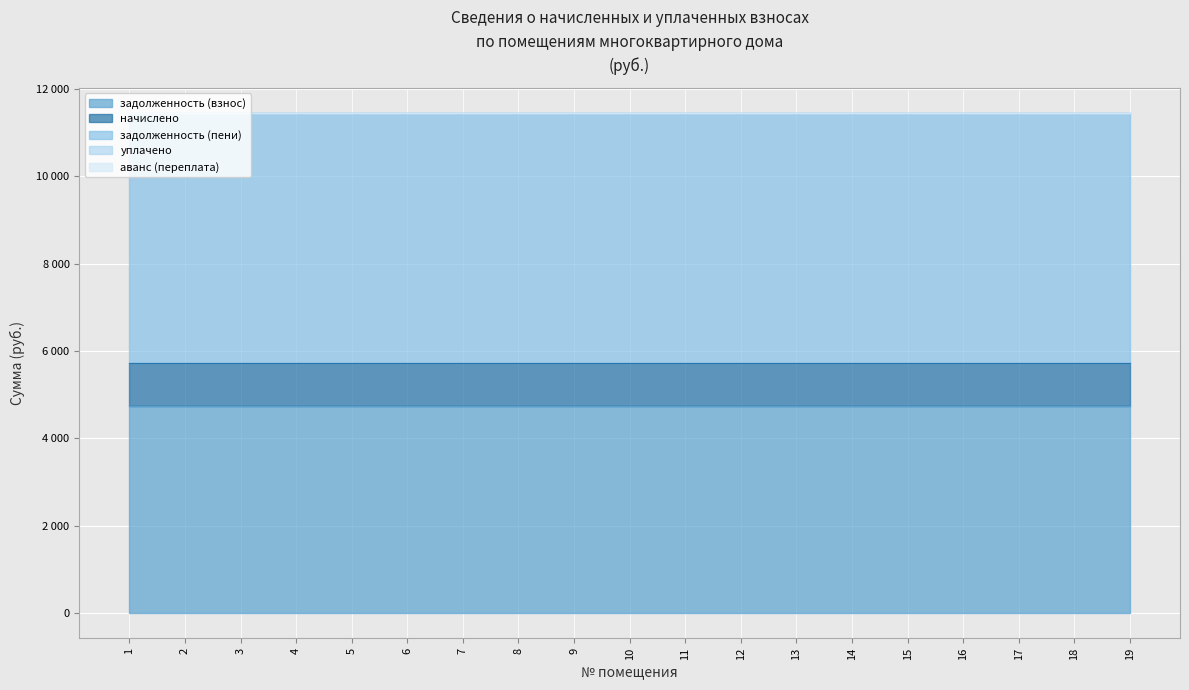

The value of задолженность (пени) at 10 is 5725.5. True or false?

True